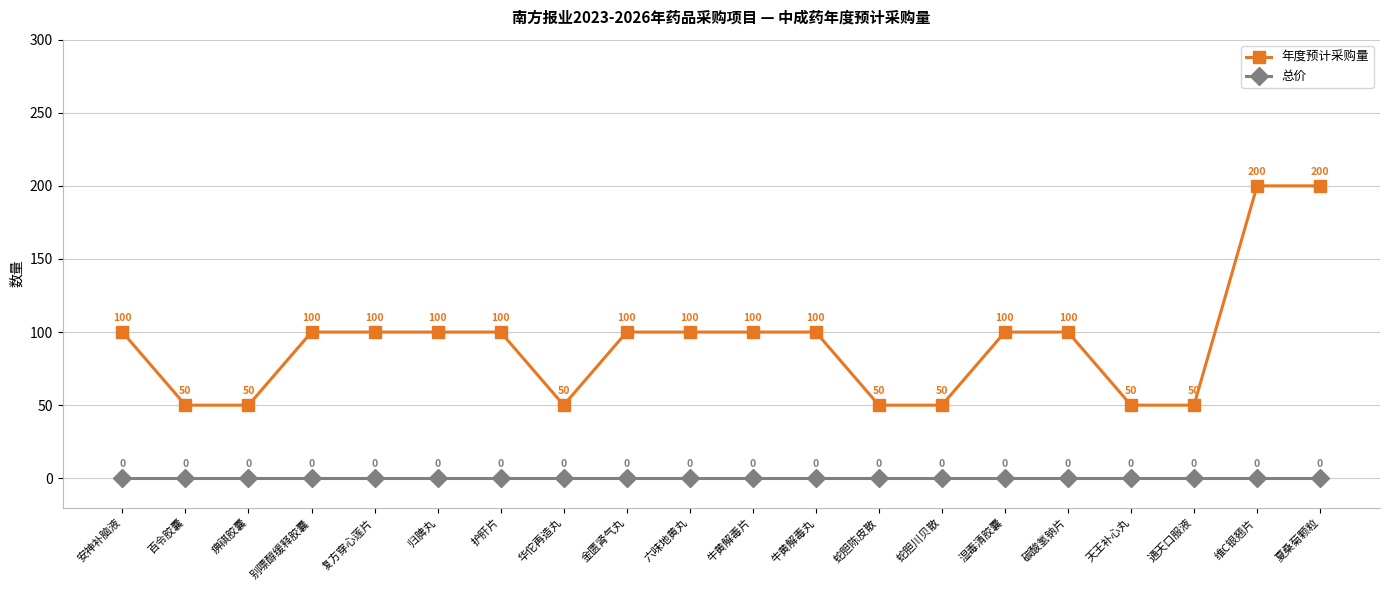

True or false: 总价 has more than 2 interior local peaks.

False